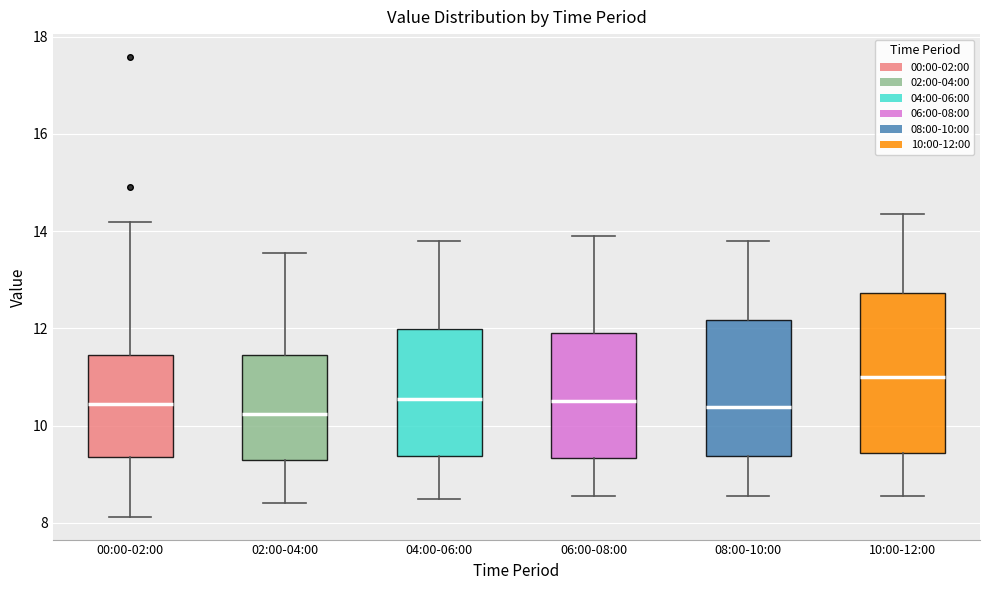

Which box has the highest median line?

10:00-12:00